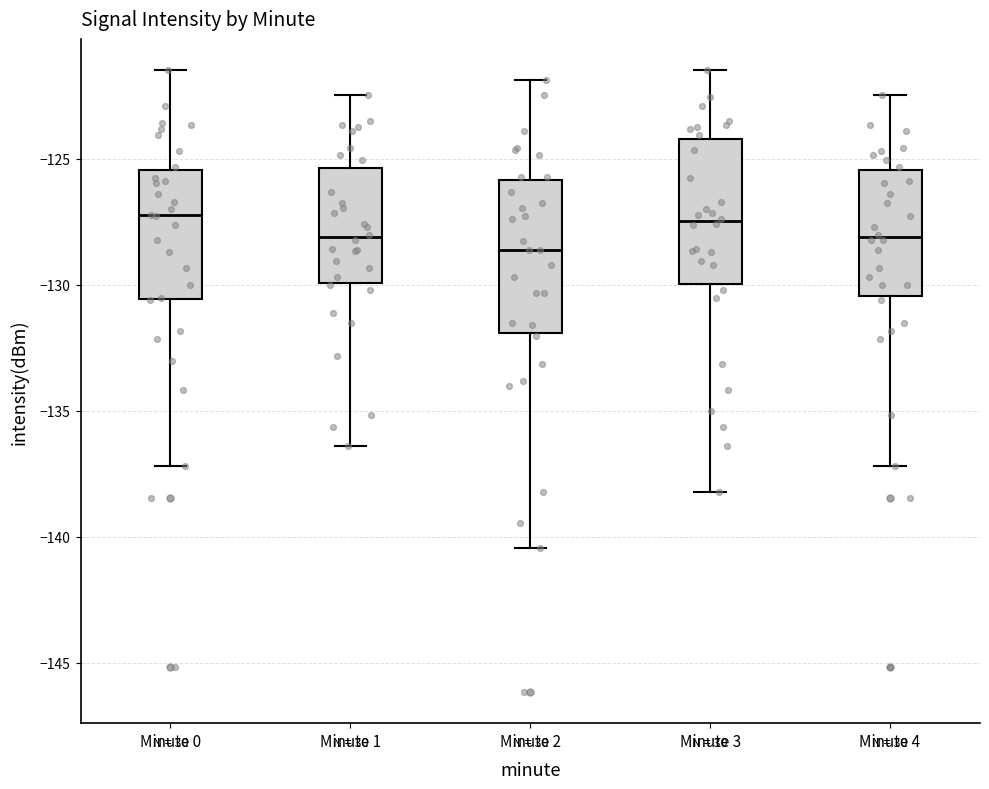

Reading left to right, read every box against the y-axis: the position of its median line, the range the box covers, and the ends of its whiskers. The values are not printed on the chart, so give them approximately, as read against the axis.

Minute 0: median -127.0, box -130.5 to -125.5, whiskers -137.0 to -121.5
Minute 1: median -128.0, box -130.0 to -125.5, whiskers -136.5 to -122.5
Minute 2: median -128.5, box -132.0 to -126.0, whiskers -140.5 to -122.0
Minute 3: median -127.5, box -130.0 to -124.0, whiskers -138.0 to -121.5
Minute 4: median -128.0, box -130.5 to -125.5, whiskers -137.0 to -122.5